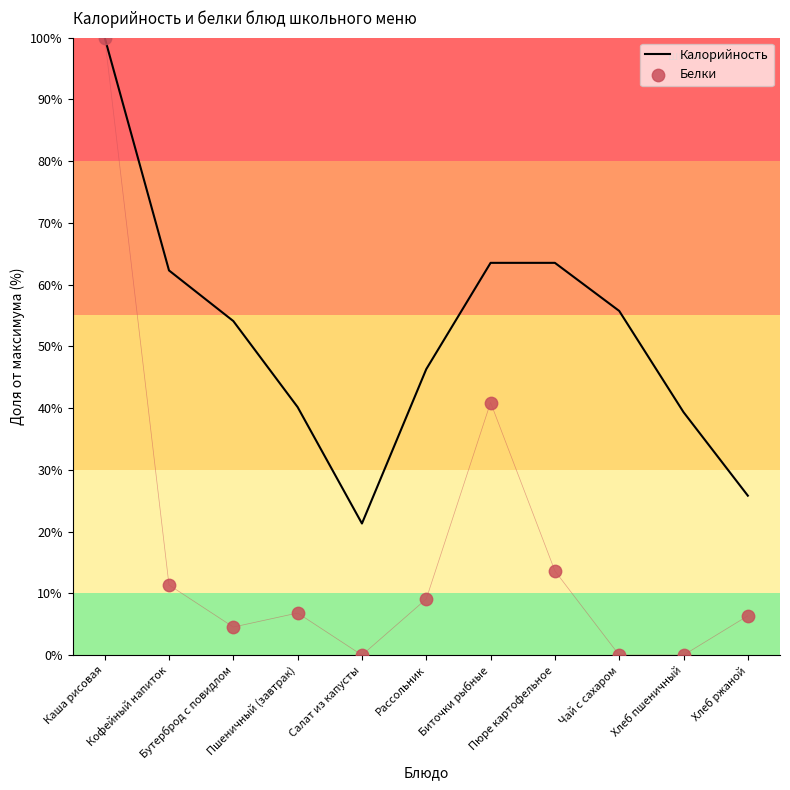

Which series reaches the maximum Y coordinate?

Калорийность